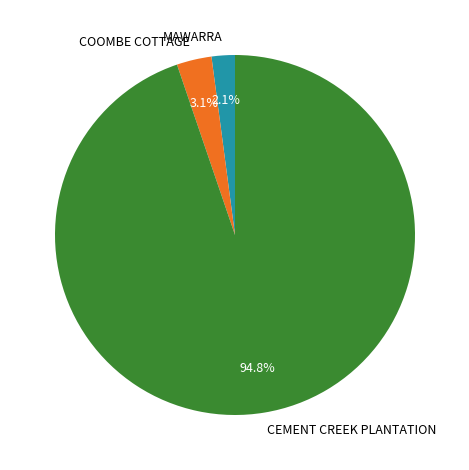

True or false: CEMENT CREEK PLANTATION accounts for 99% of the total.

False